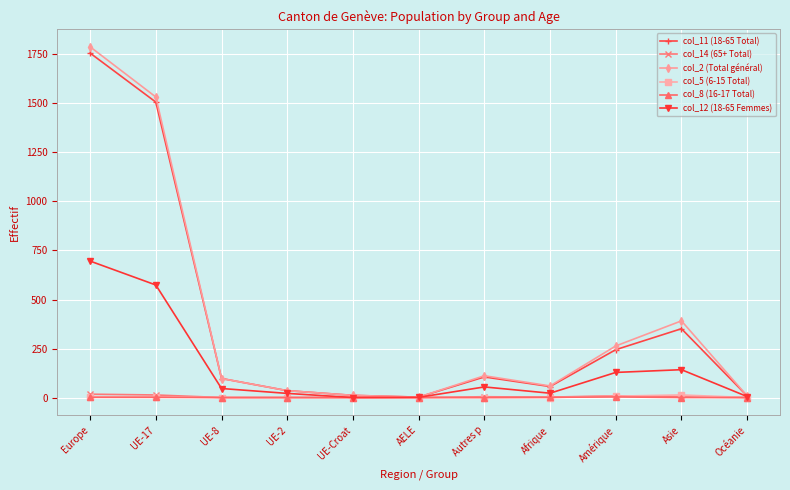

What is the label of the 10th point from the right?

UE-17